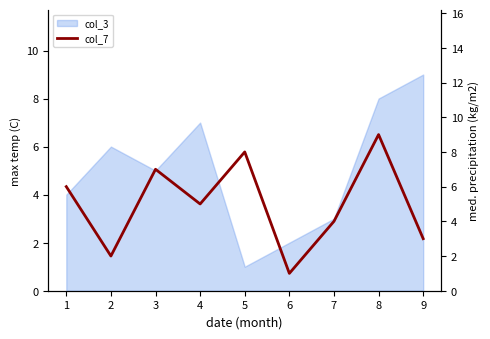

What is the sum of all values?

45